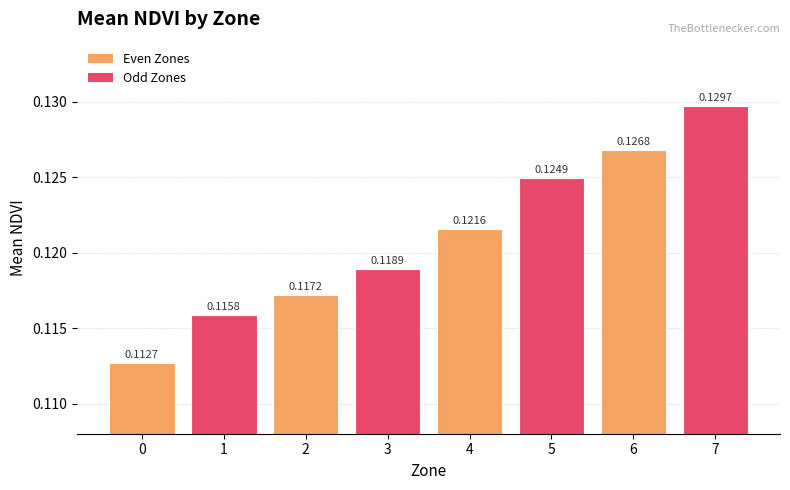

Rank the categories by value from highest to lowest.

7, 6, 5, 4, 3, 2, 1, 0